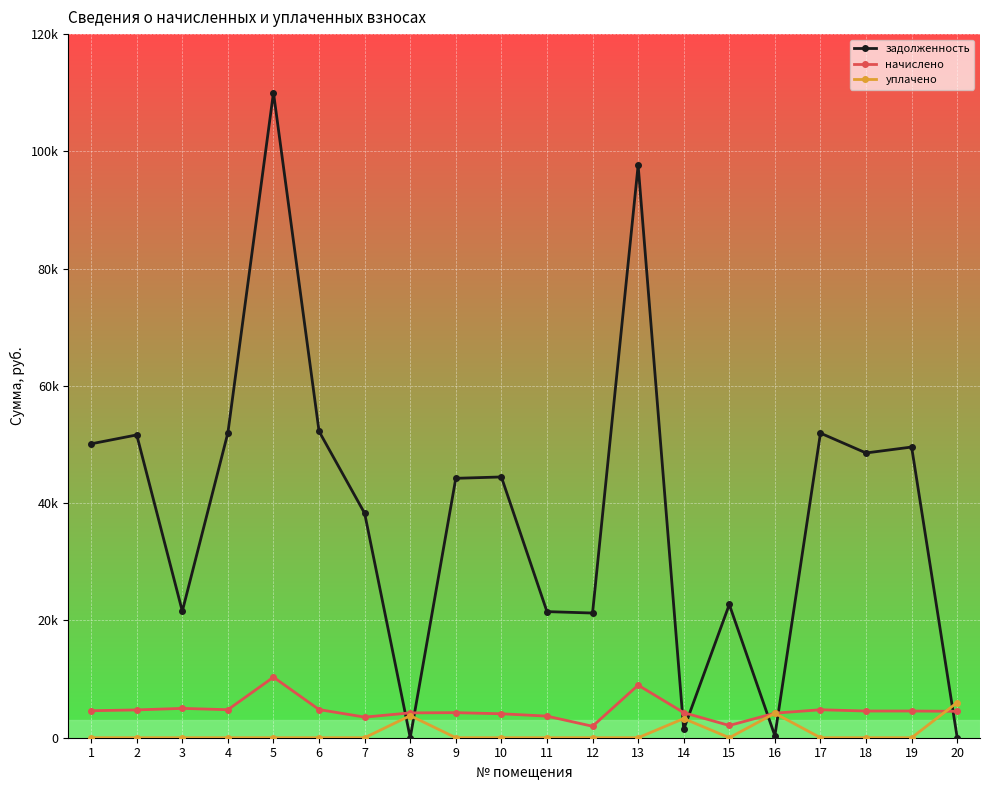

What are all the series names shown in the legend?

задолженность, начислено, уплачено